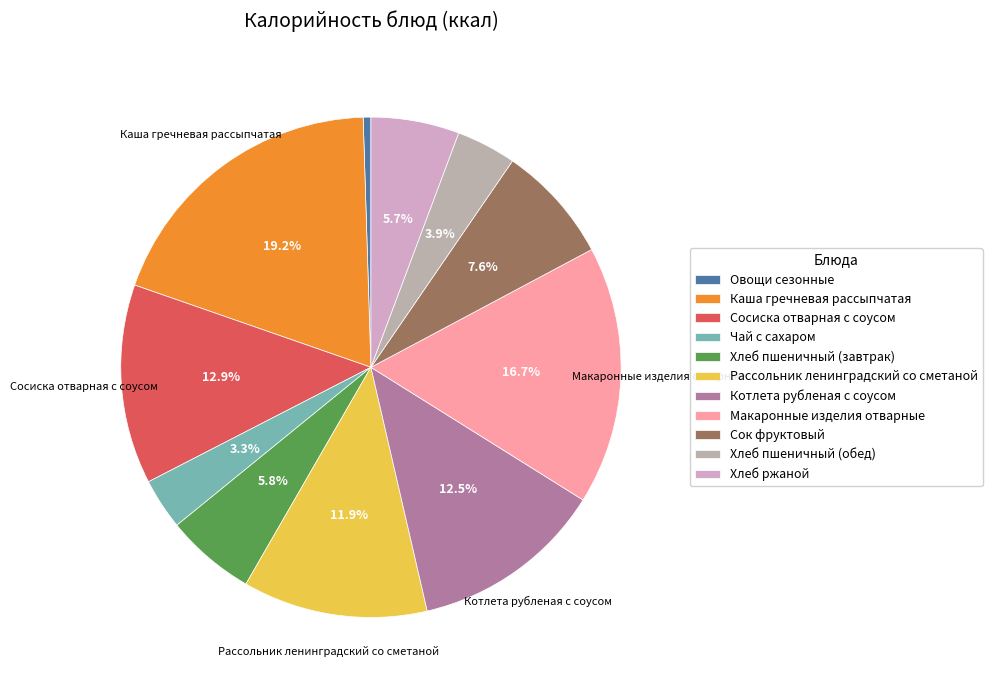

Is there any slice that represents more than half of the pie?

No